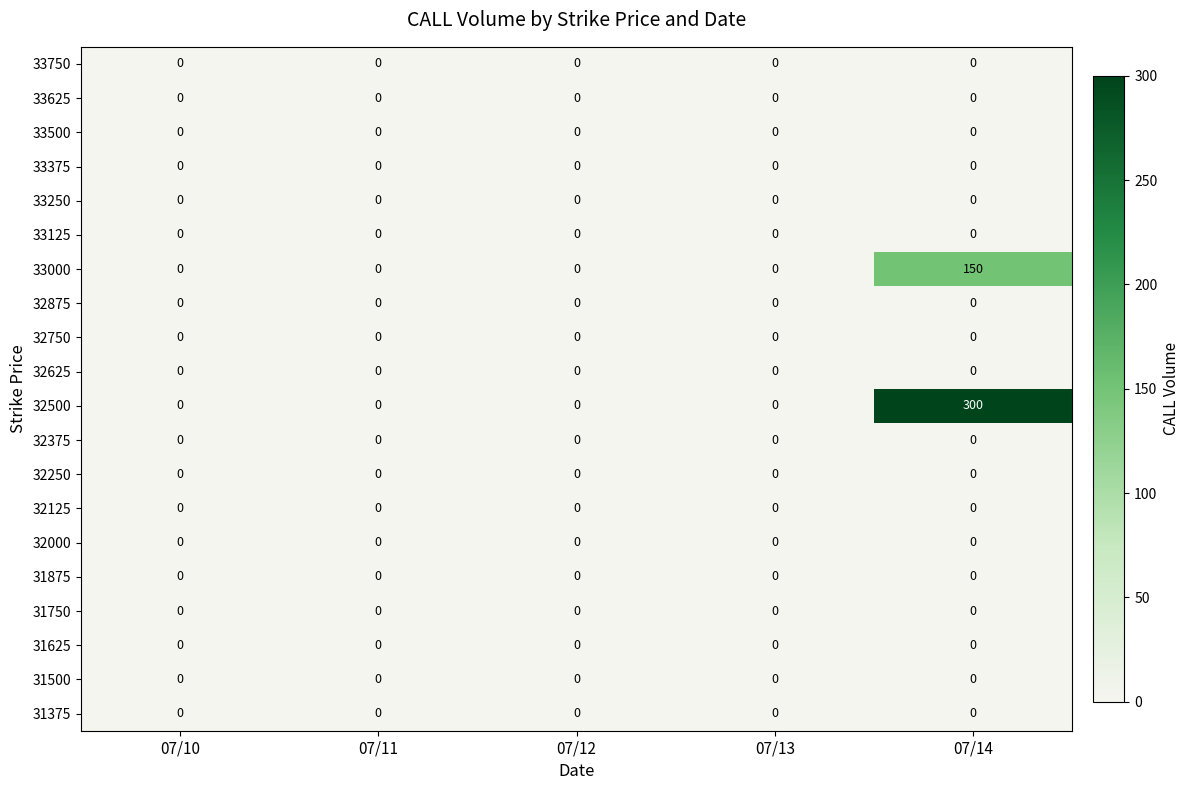

Between 07/13 and 07/14, which series saw the biggest shift?

32500